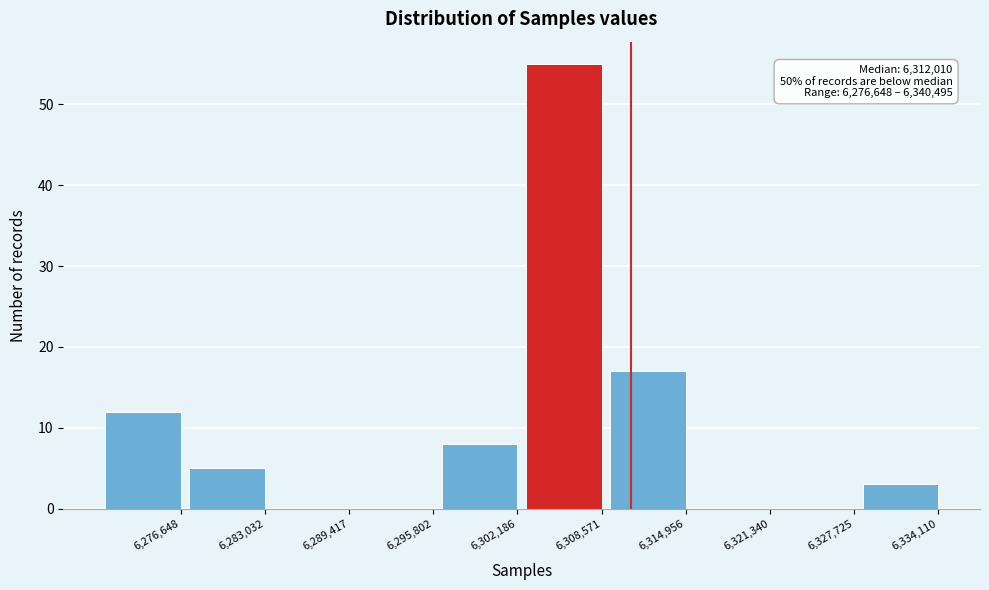

Reading right to left, list all the values displayed in this chart.

6,334,110=3	6,327,725=0	6,321,340=0	6,314,956=17	6,308,571=55	6,302,186=8	6,295,802=0	6,289,417=0	6,283,032=5	6,276,648=12